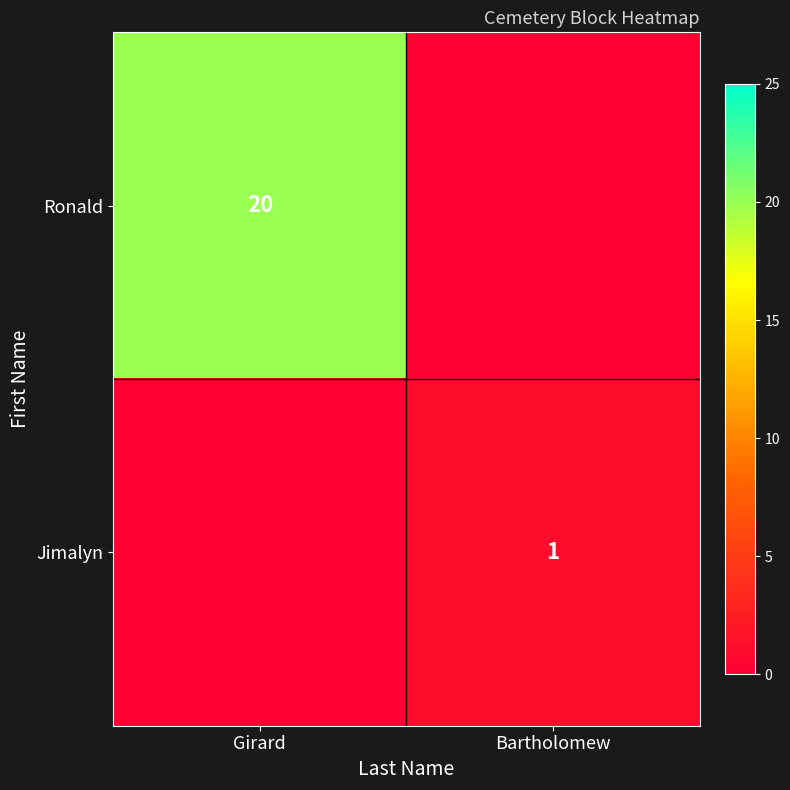

The Ronald series shows 34 at Girard. True or false?

False